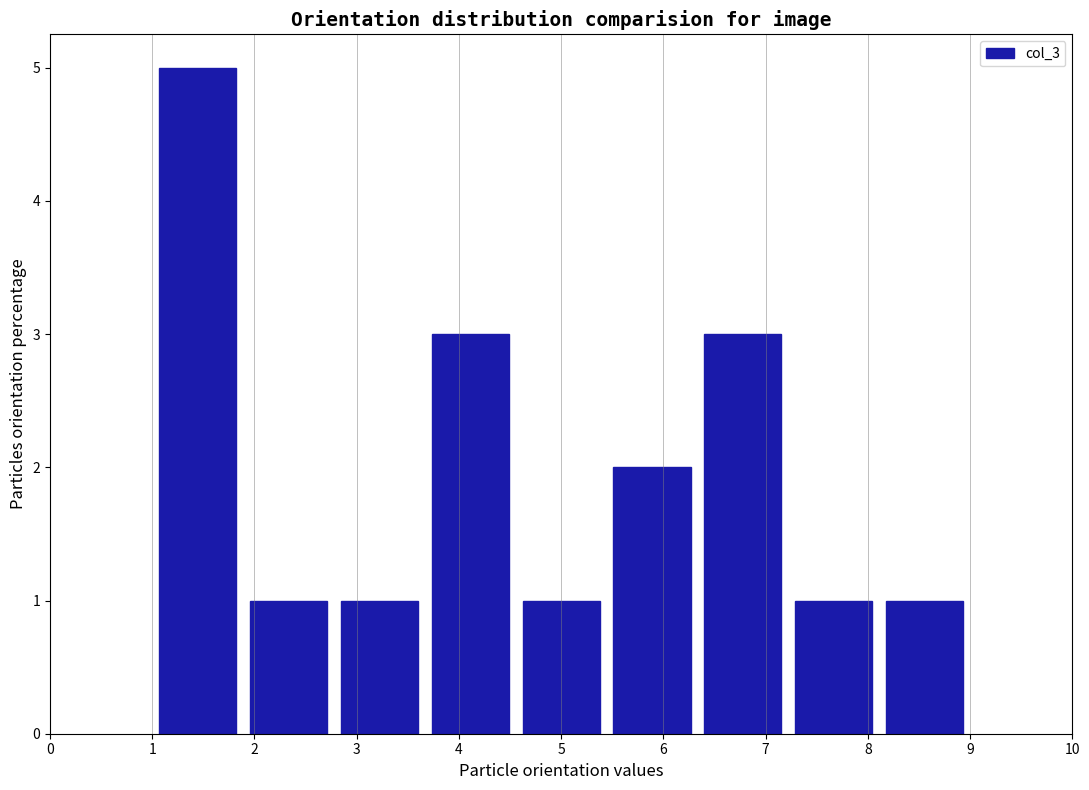

How tall is the bar that spans 1.9 to 2.8 on the x-axis? Neither the bar edges nor the heights are printed on the chart, so give them approximately, as read against the axes.

1